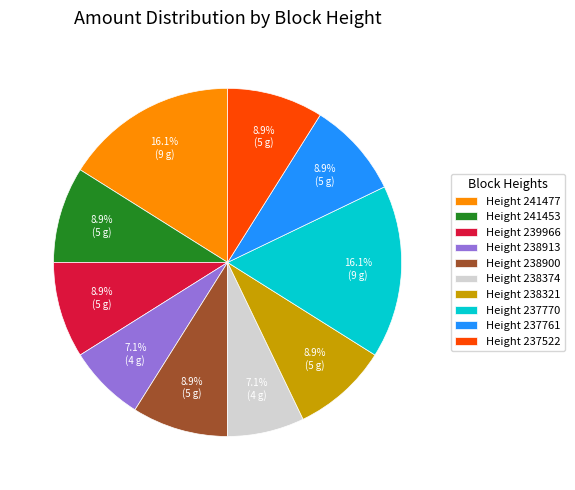

How many slices are in this pie chart?

10